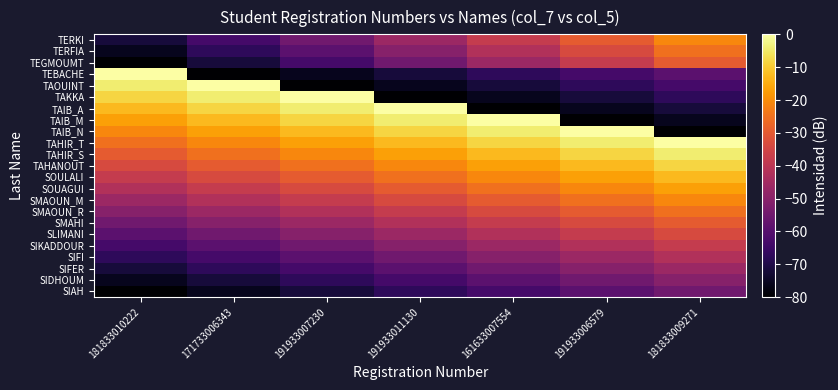

At 191933006579, list the series in order from largest to smallest.

TAIB_N, TAHIR_T, TAHIR_S, TAHANOUT, SOULALI, SOUAGUI, SMAOUN_M, SMAOUN_R, TERKI, SMAHI, TERFIA, SLIMANI, TEGMOUMT, SIKADDOUR, SIFI, SIFER, SIDHOUM, SIAH, TEBACHE, TAOUINT, TAKKA, TAIB_A, TAIB_M